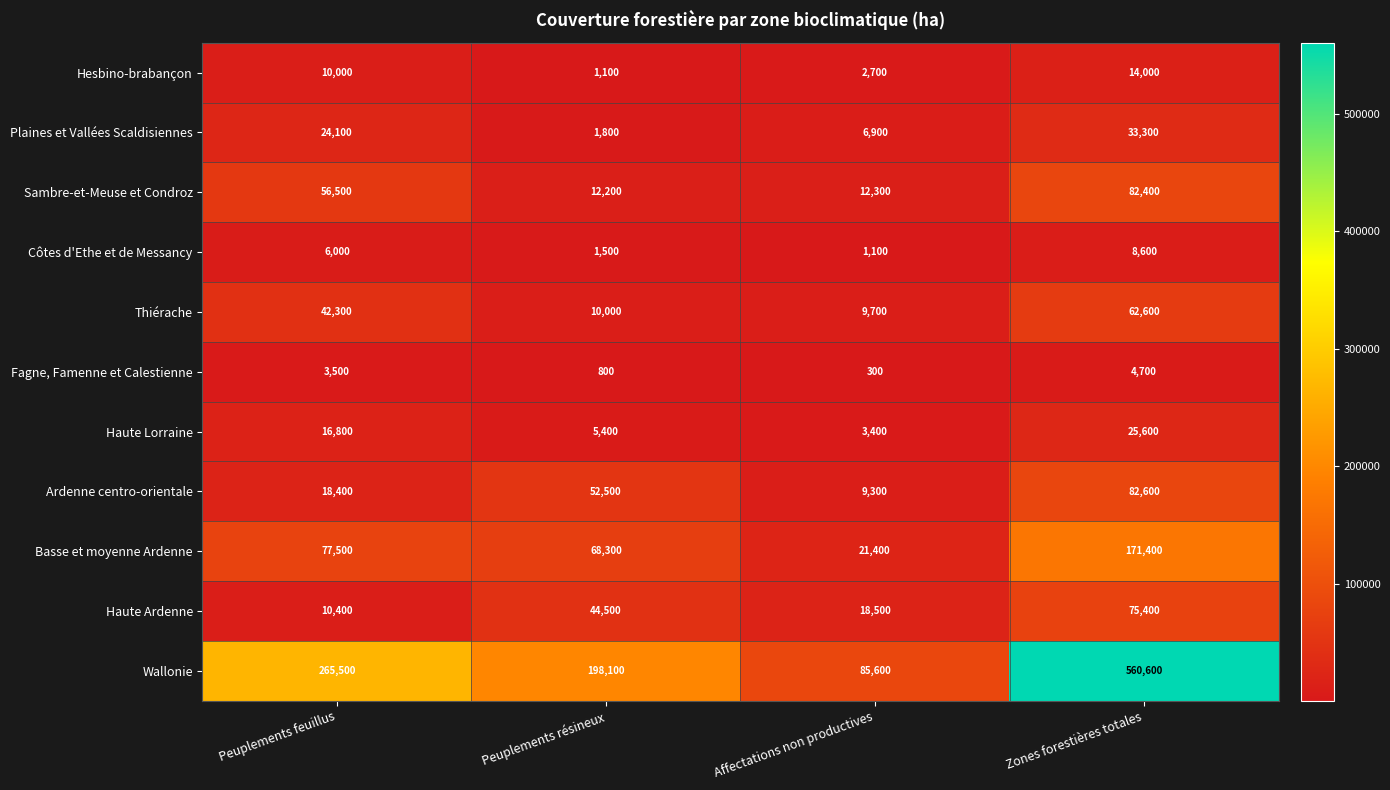

How many categories are shown in the chart?

4